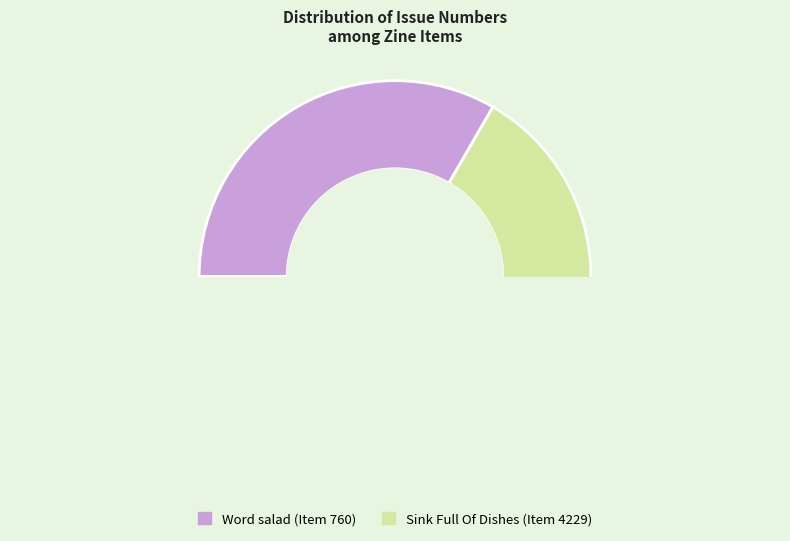

What is the total percentage of Word salad (Item 760) and Sink Full Of Dishes (Item 4229)?

100.0%